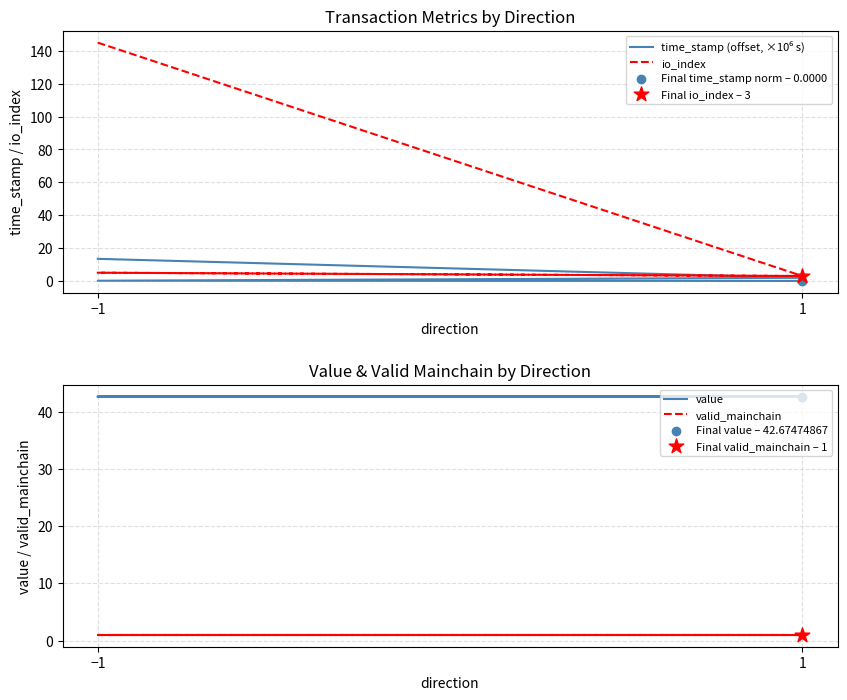

At how many categories does at least one series exceed 70?

1